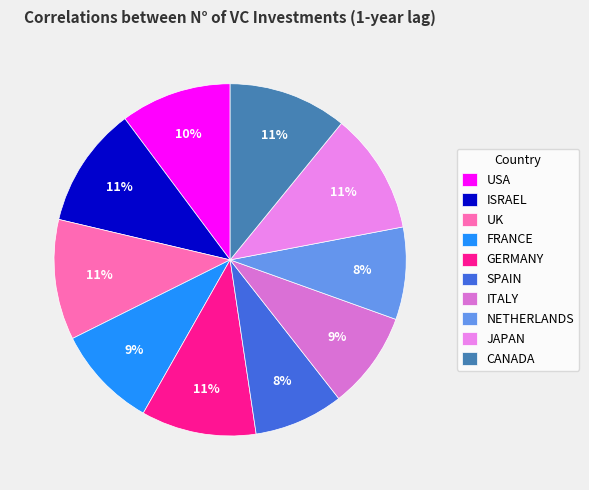

Is there a majority slice in this chart?

No